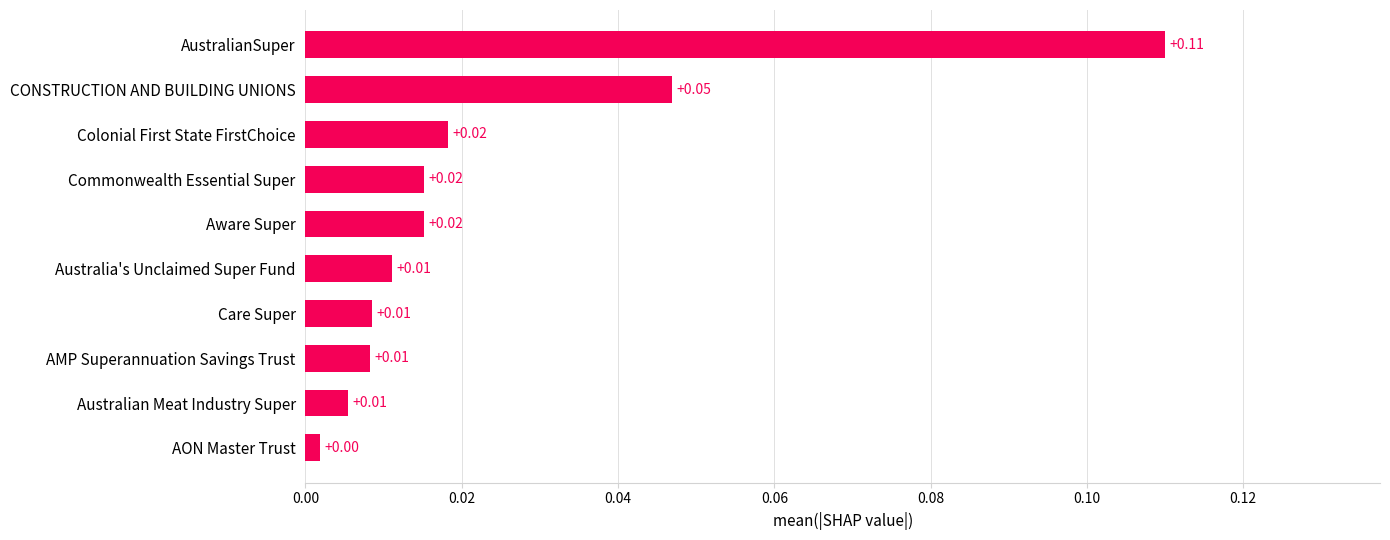

How many data points does each series have?

10